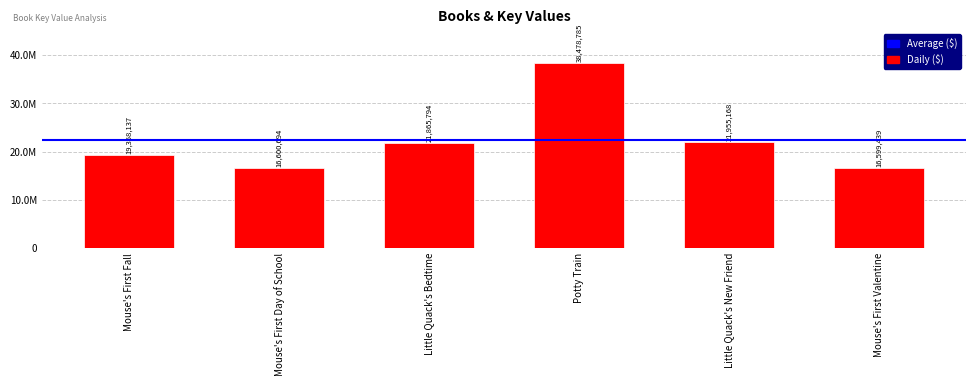

Rank the categories by value from lowest to highest.

Mouse's First Valentine, Mouse's First Day of School, Mouse's First Fall, Little Quack's Bedtime, Little Quack's New Friend, Potty Train